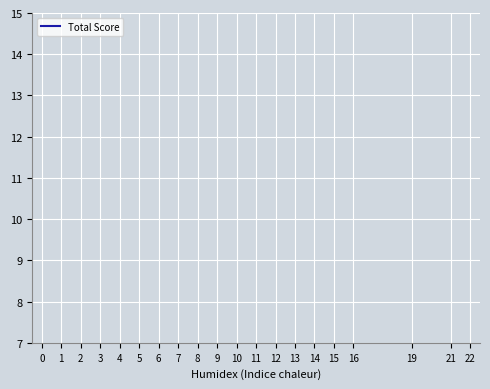

Count the number of data series in this chart.

1